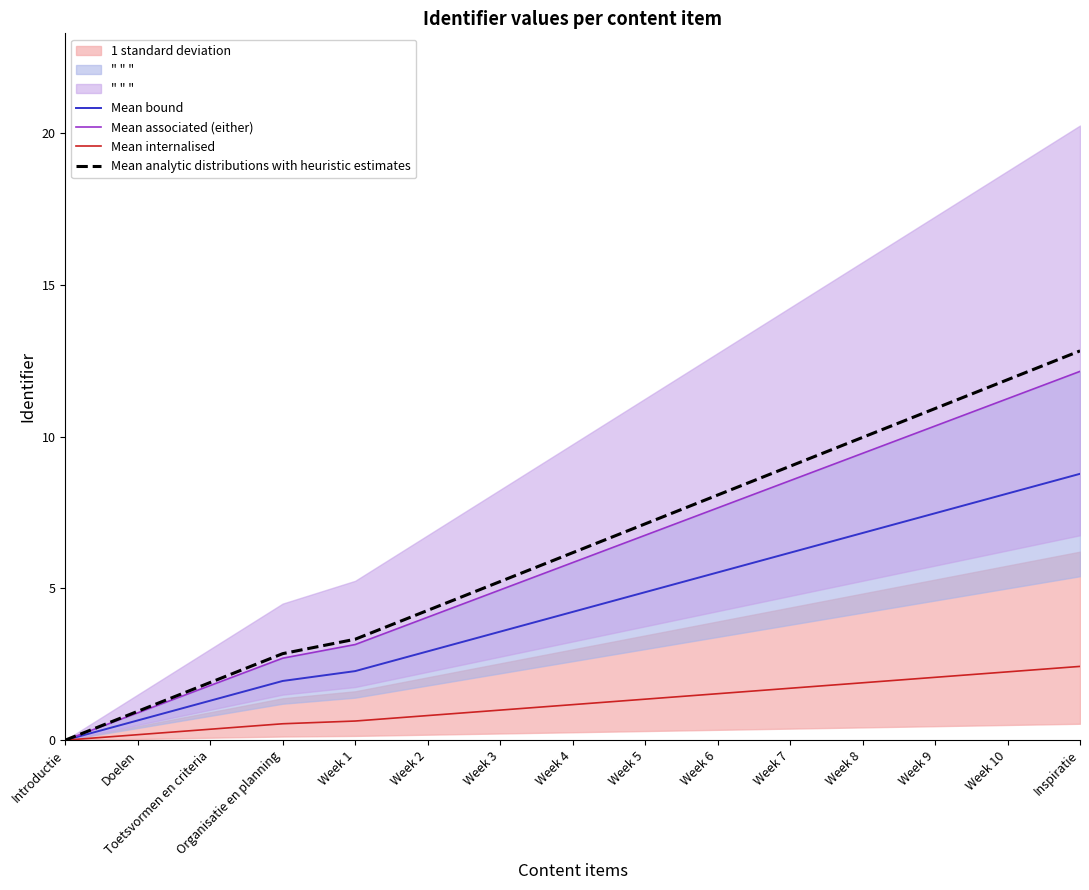

True or false: Mean analytic distributions with heuristic estimates and Mean bound cross at least once.

False